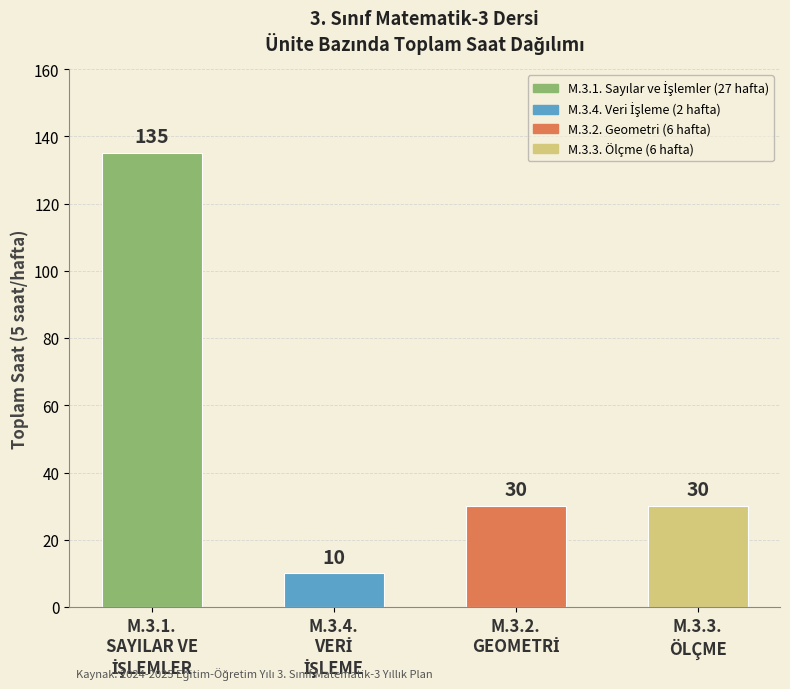

What is the value of the 3rd bar from the left?

30